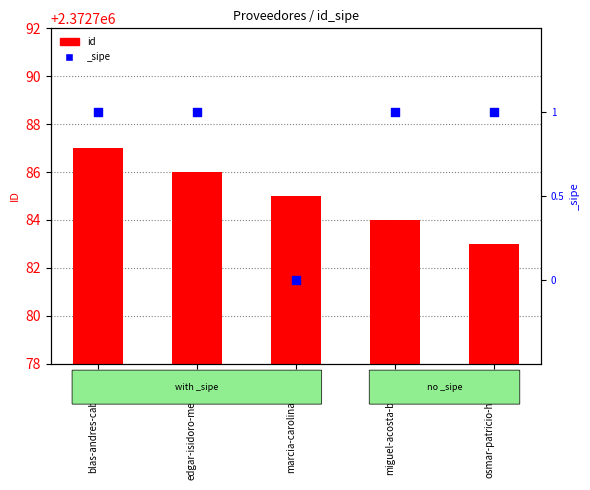

Approximately how many times larger is the value at marcia-carolina-mora compared to miguel-acosta-benitez?

1.0